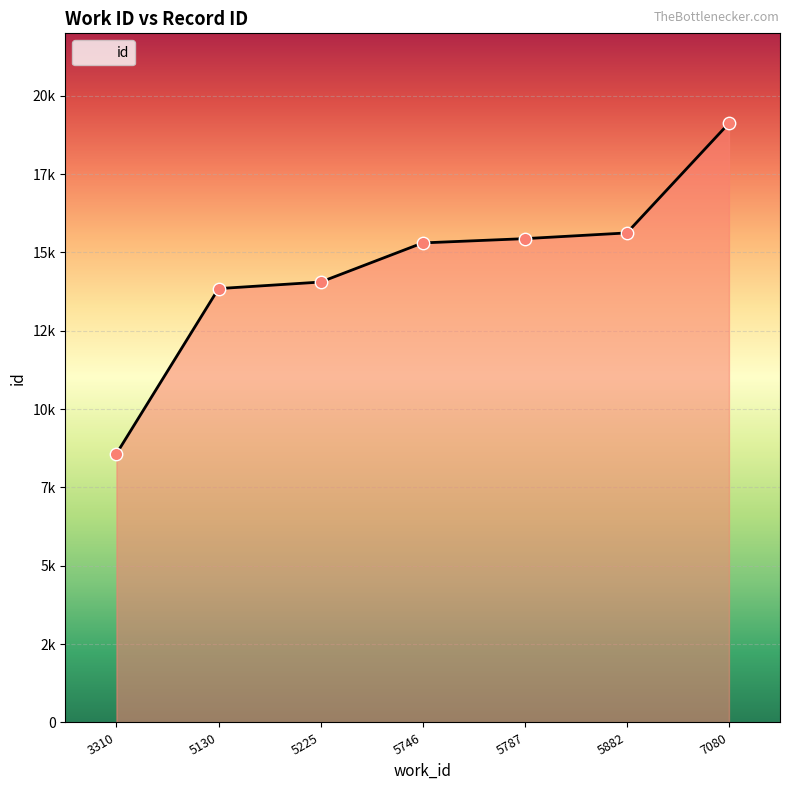

What is the change in value from 5787 to 7080?

+3684